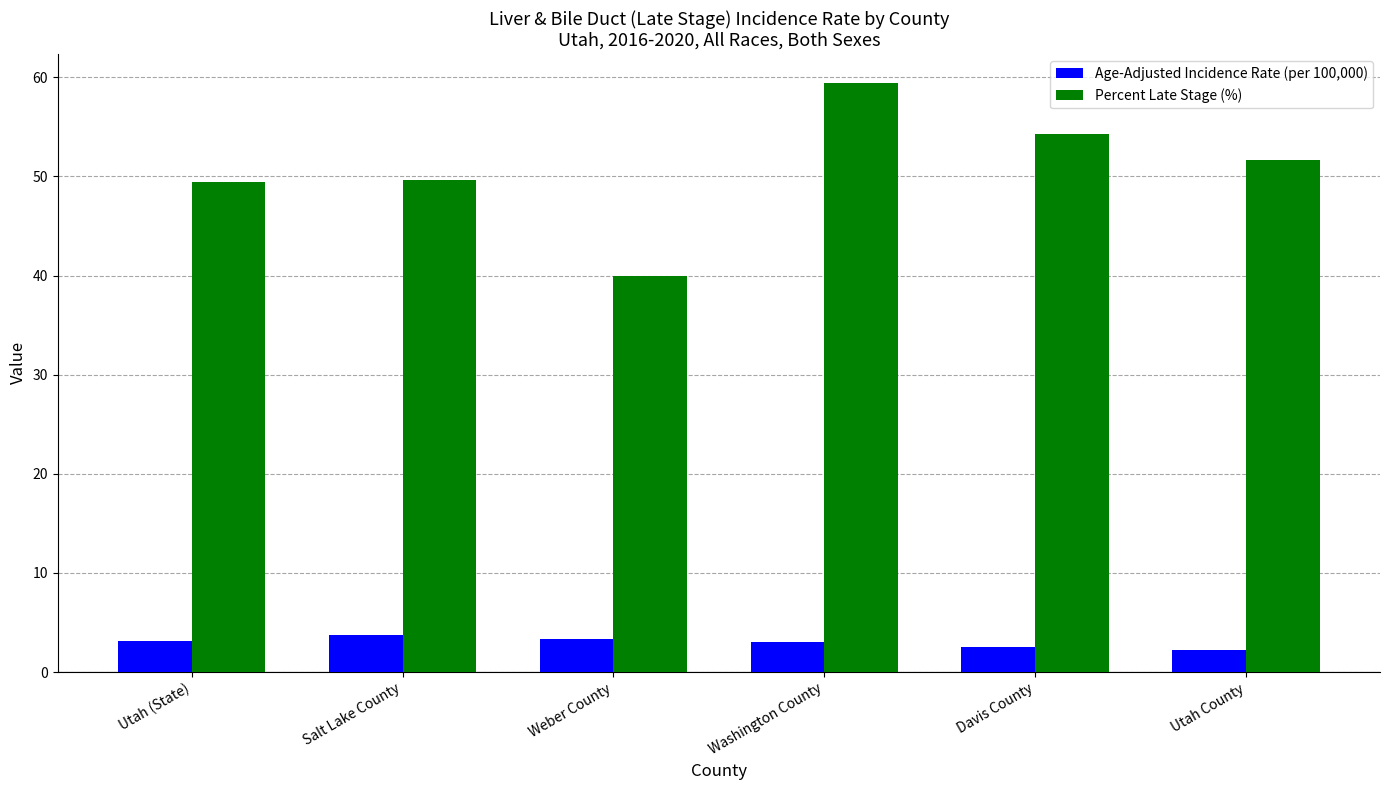

What are all the series names shown in the legend?

Age-Adjusted Incidence Rate (per 100,000), Percent Late Stage (%)